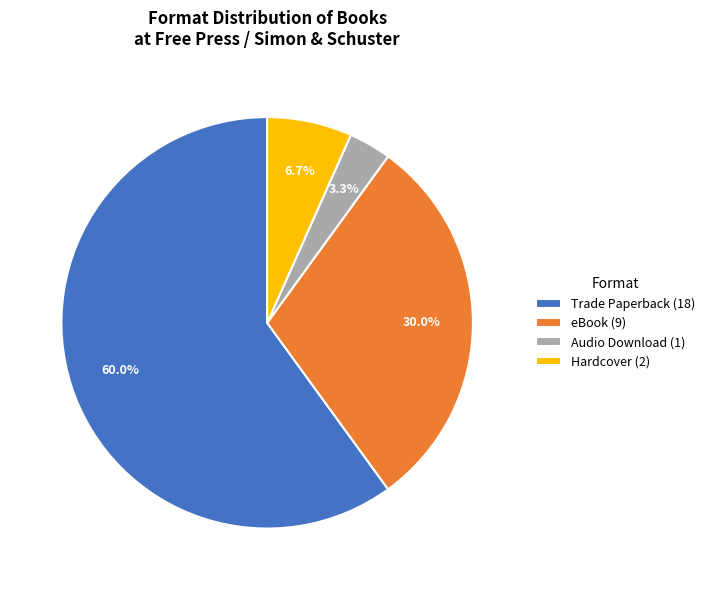

What is the total percentage of Hardcover (2) and Audio Download (1)?

10.0%